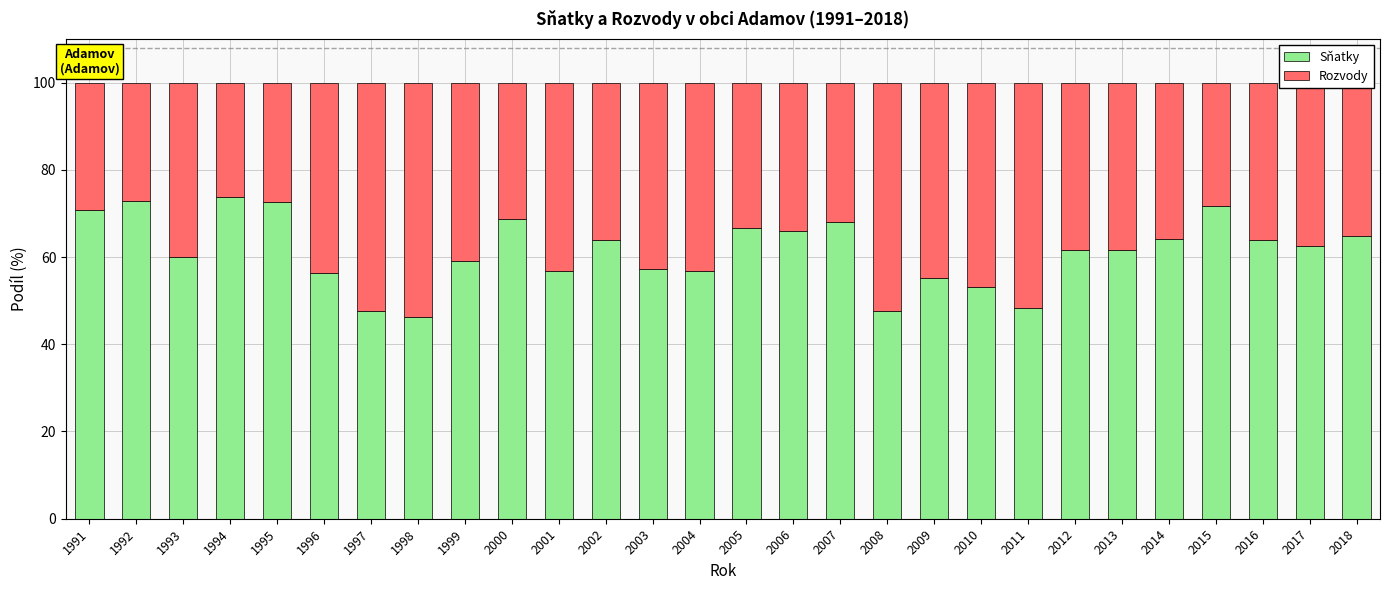

True or false: Sňatky has a value of 103.0 at 2018.

False